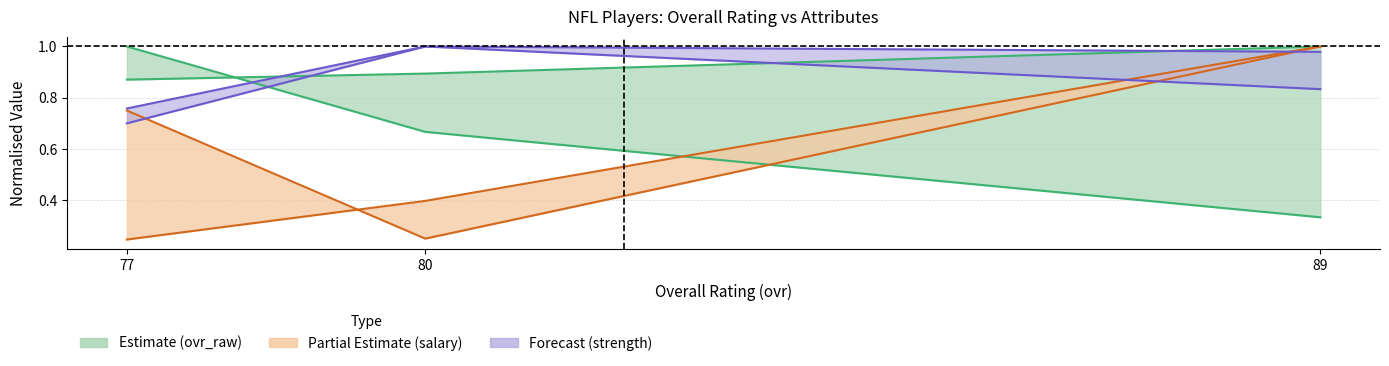

Reading left to right, what are all the values shown in this chart?

ovr_raw: 0.9	0.9	1.0
depth_chart_rank: 1.0	0.7	0.3
age: 0.7	1.0	0.8
salary: 0.2	0.4	1.0
salary_years: 0.8	0.2	1.0
strength: 0.8	1.0	1.0